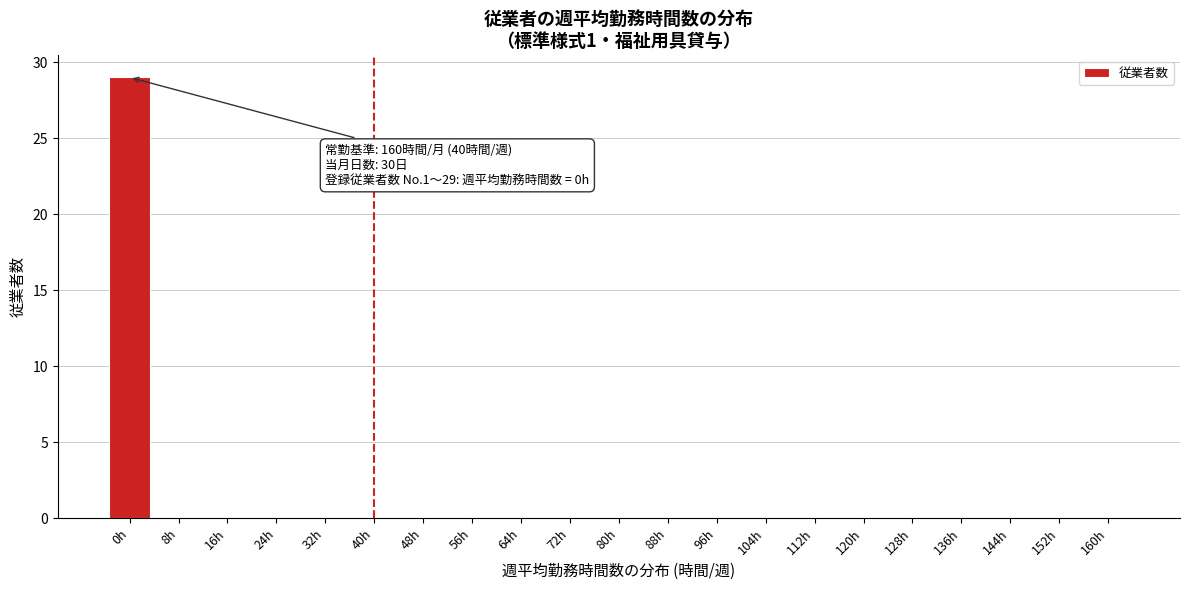

Reading left to right, extract all data points from this chart.

0h=29	8h=0	16h=0	24h=0	32h=0	40h=0	48h=0	56h=0	64h=0	72h=0	80h=0	88h=0	96h=0	104h=0	112h=0	120h=0	128h=0	136h=0	144h=0	152h=0	160h=0